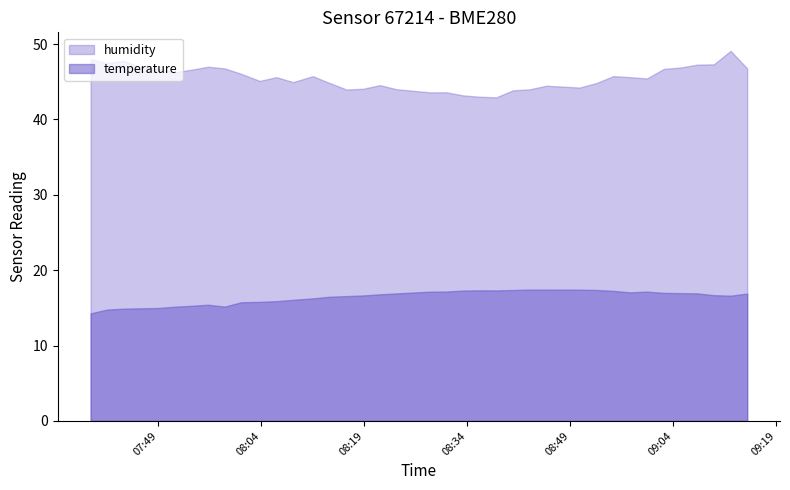

What position from the right is 2023-04-10T08:45:30?

13